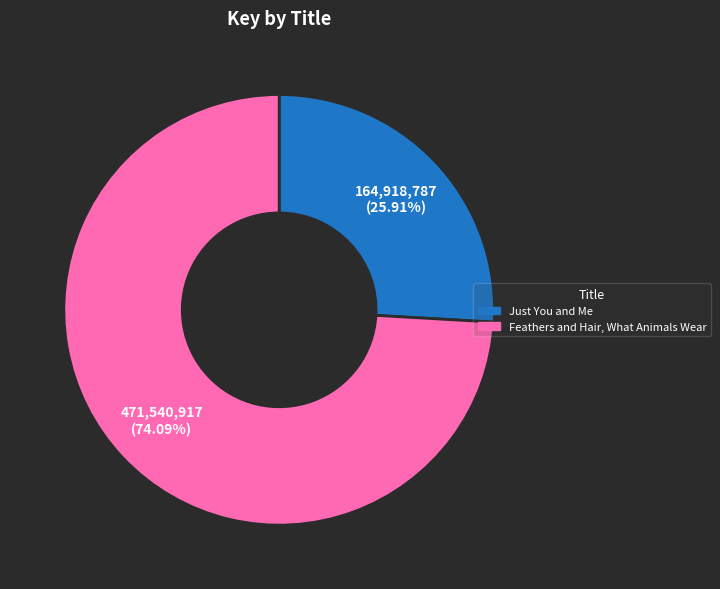

How many slices are in this pie chart?

2